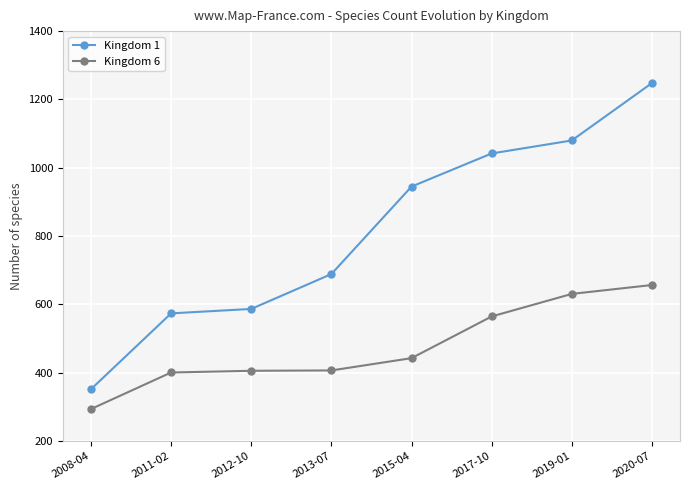

Which series has the largest total across all categories?

Kingdom 1